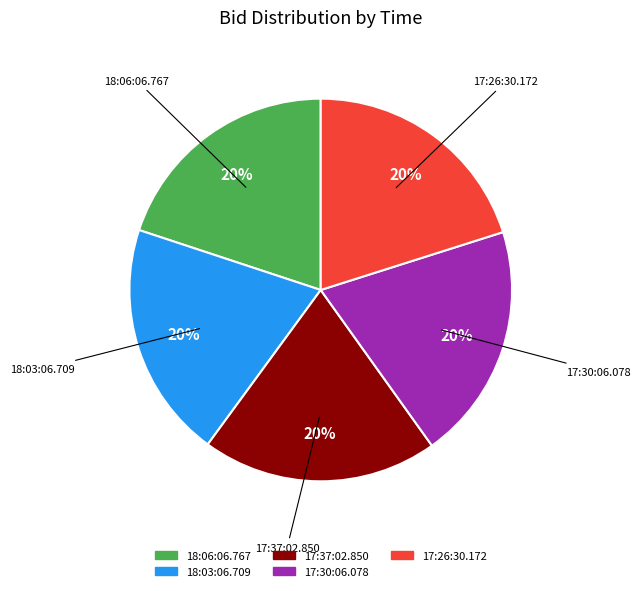

How many slices are in this pie chart?

5